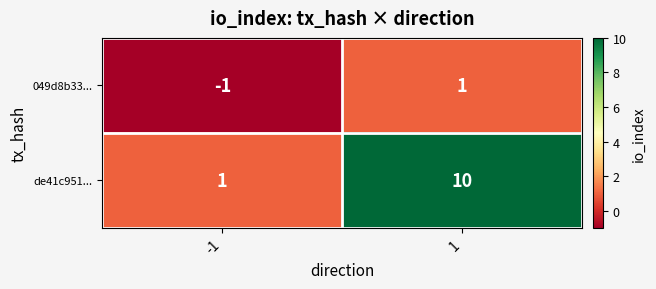

Which series has the largest total across all categories?

de41c951...